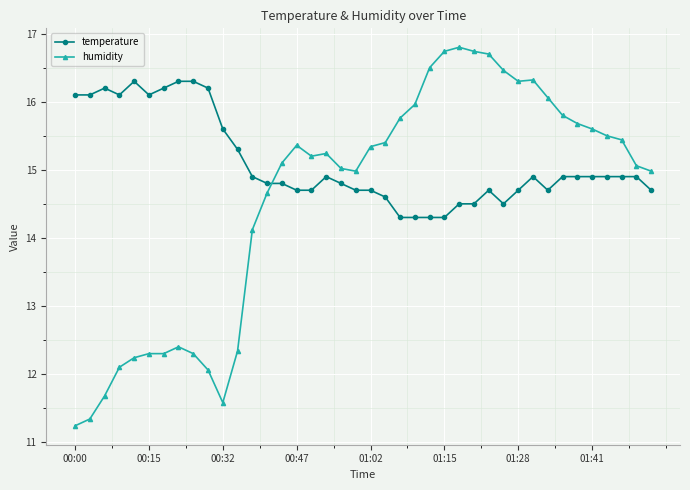

Which series has the largest total across all categories?

temperature